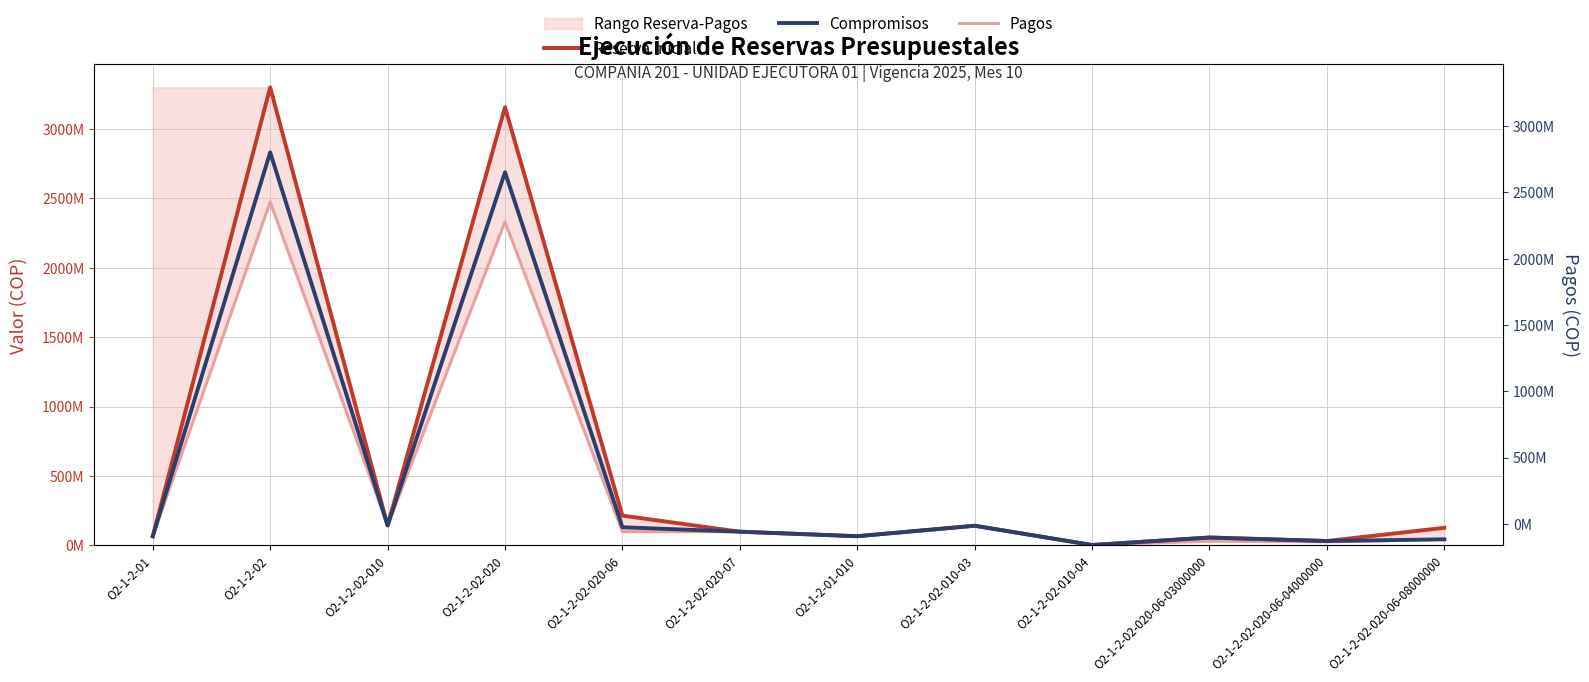

List the series in order of their overall mean, highest first.

Reserva Inicial, Compromisos, Pagos